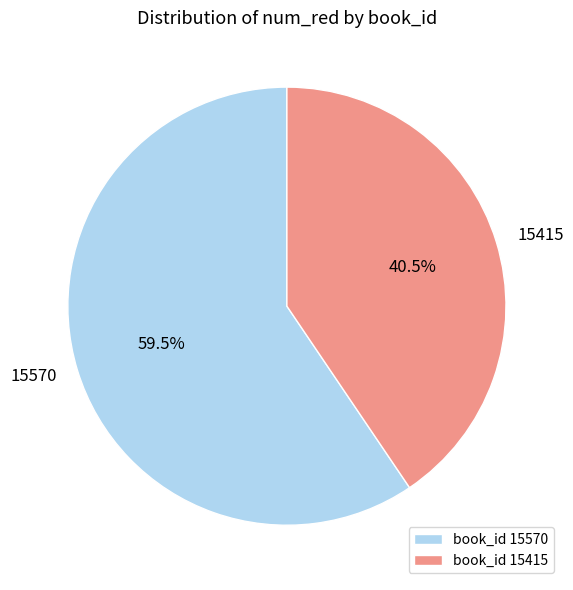

Does 15570 account for over 50% of the chart?

Yes